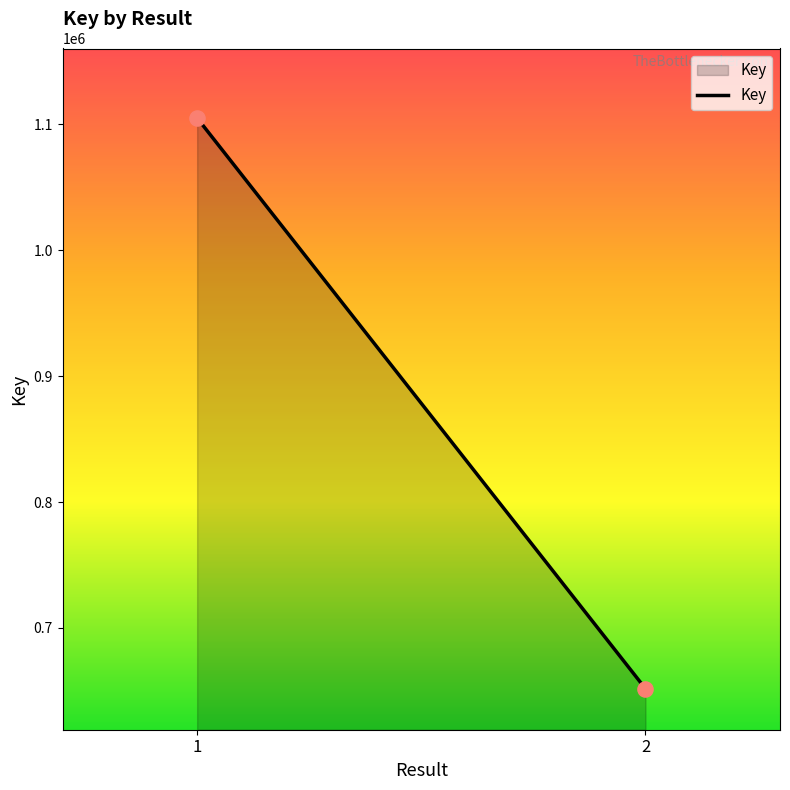

What is the range of Y values (max minus min)?

453453